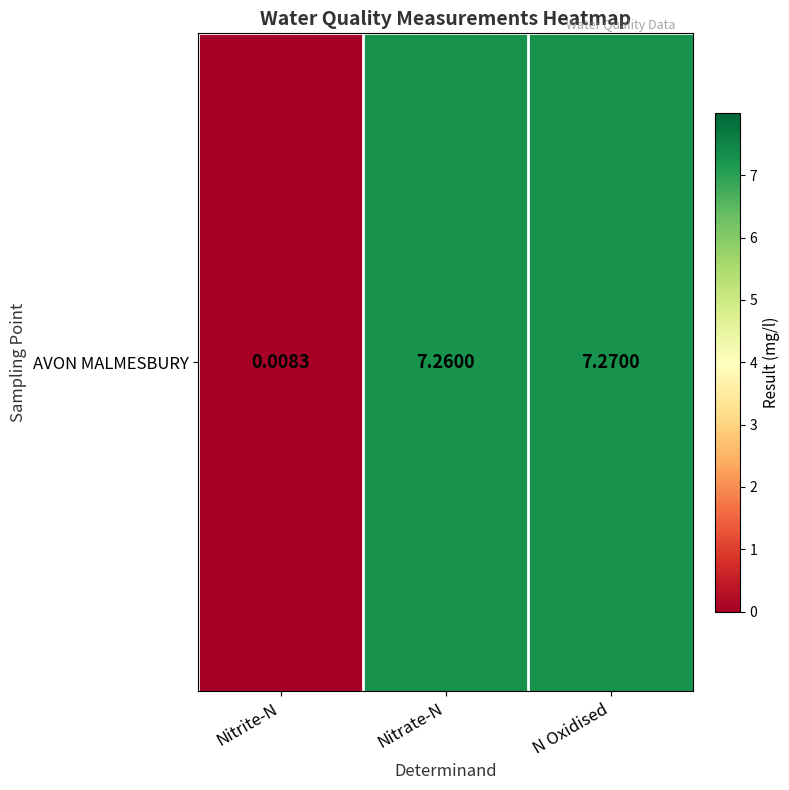

Which has a higher value, Nitrite-N or N Oxidised?

N Oxidised